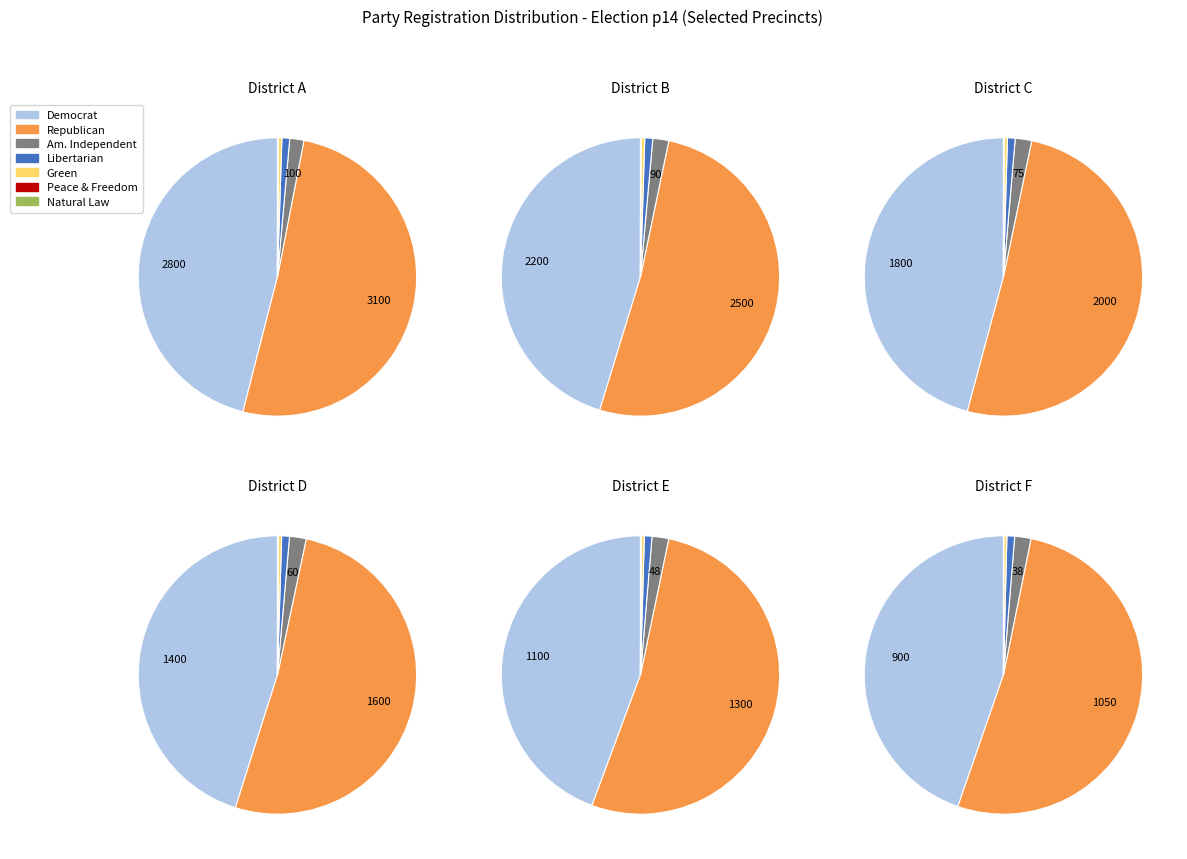

Which slice represents more than half of the pie?

rep